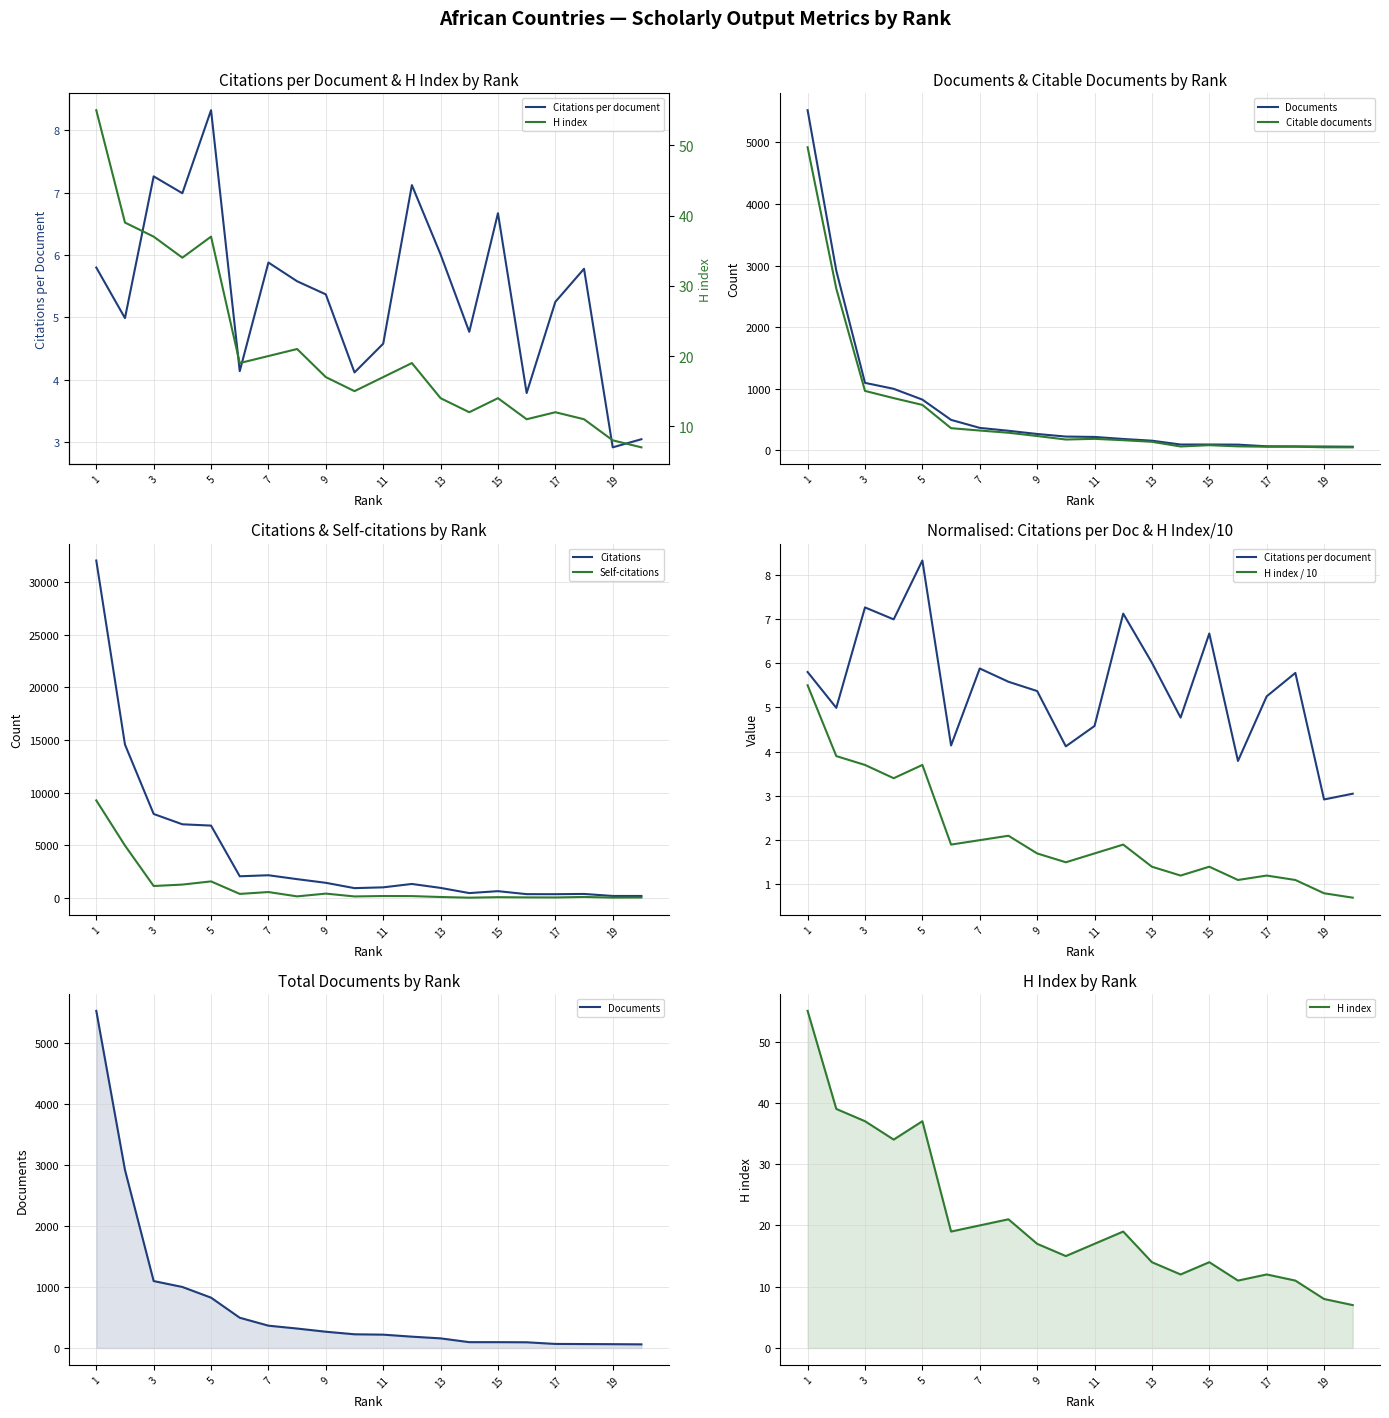

At which category does H index reach its first local peak?

5